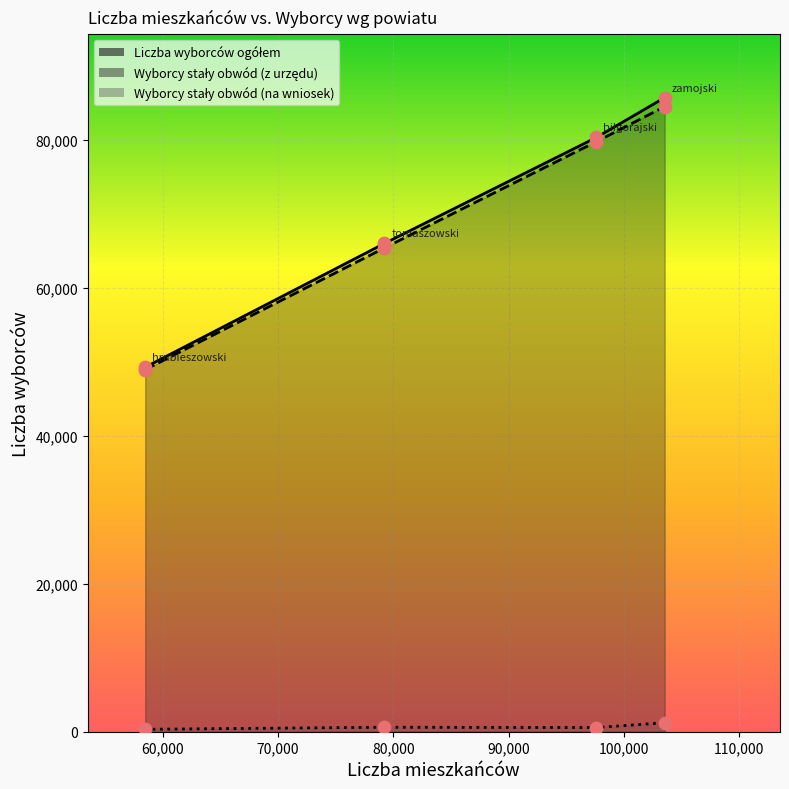

Is the value of Liczba wyborców ogółem at biłgorajski greater than the value of Liczba wyborców ujętych w stałym obwodzie CRW z urzędu at biłgorajski?

Yes